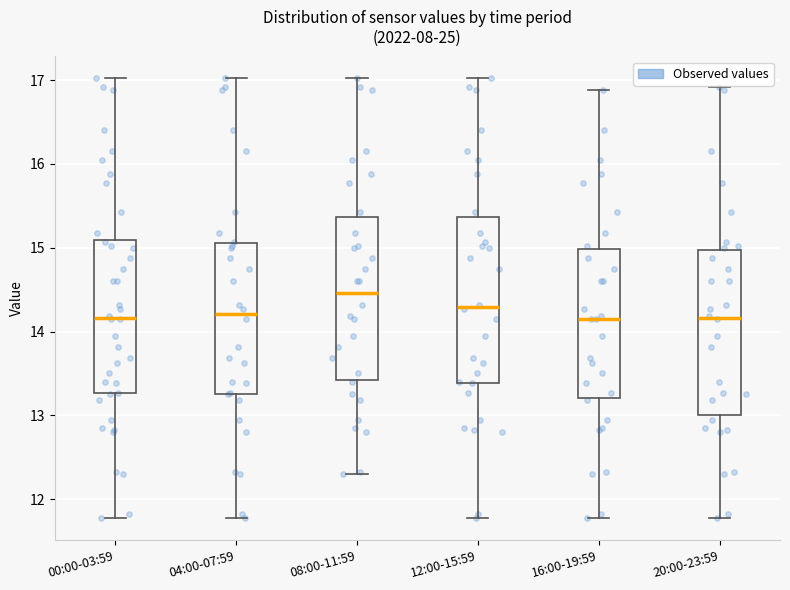

Reading left to right, read every box against the y-axis: the position of its median line, the range the box covers, and the ends of its whiskers. The values are not printed on the chart, so give them approximately, as read against the axis.

00:00-03:59: median 14.2, box 13.3 to 15.1, whiskers 11.8 to 17.0
04:00-07:59: median 14.2, box 13.3 to 15.1, whiskers 11.8 to 17.0
08:00-11:59: median 14.5, box 13.4 to 15.4, whiskers 12.3 to 17.0
12:00-15:59: median 14.3, box 13.4 to 15.4, whiskers 11.8 to 17.0
16:00-19:59: median 14.2, box 13.2 to 15.0, whiskers 11.8 to 16.9
20:00-23:59: median 14.2, box 13.0 to 15.0, whiskers 11.8 to 16.9